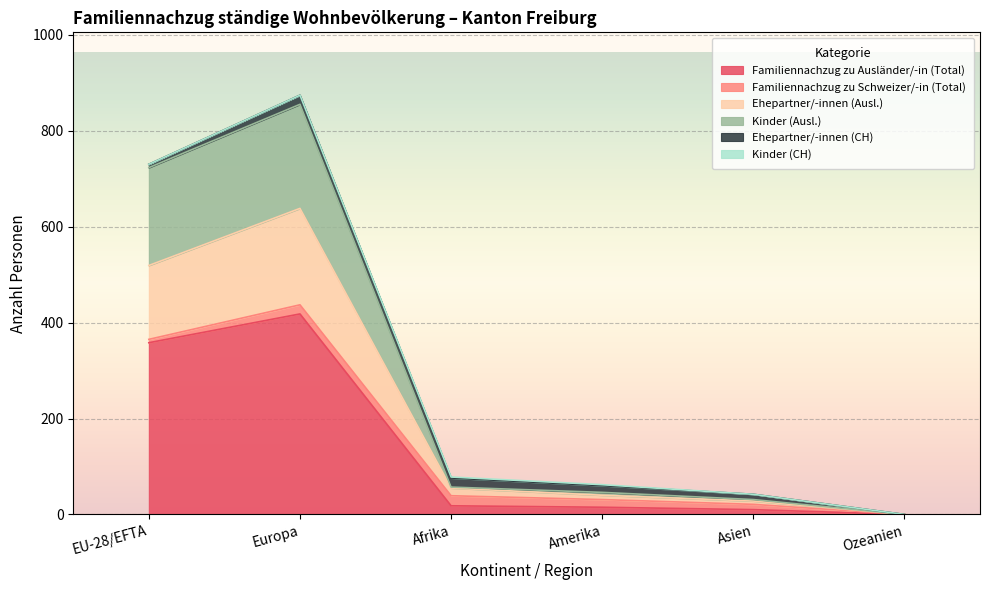

Which has a higher value, Amerika or Asien?

Amerika